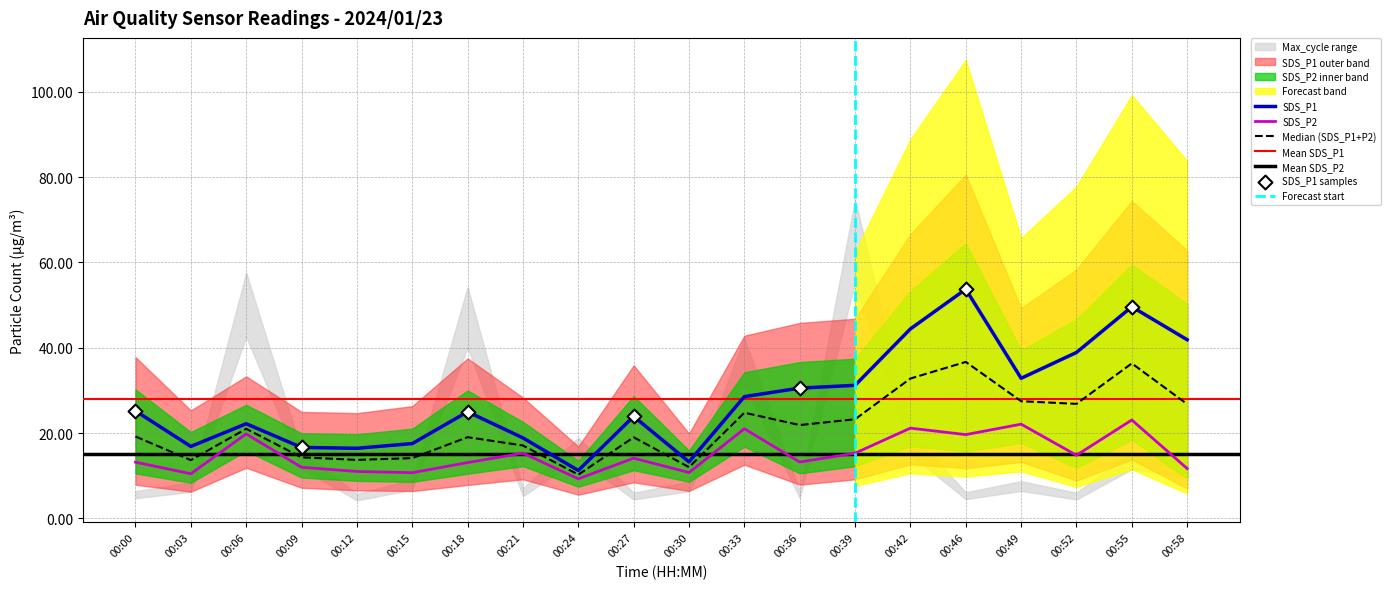

Which series contains the lowest Y value?

SDS_P2